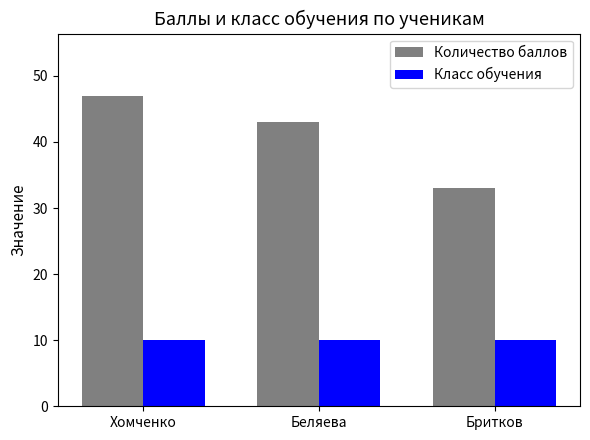

What is the minimum value for Количество баллов?

33